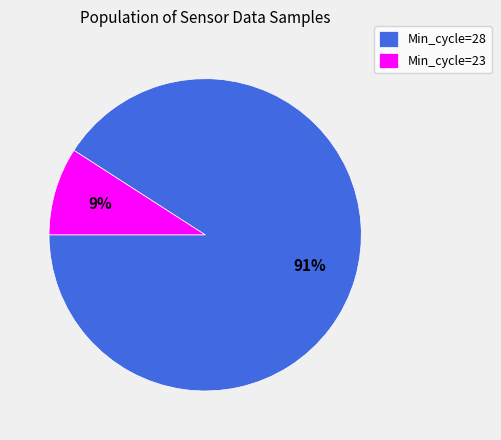

Does any single category account for the majority?

Yes